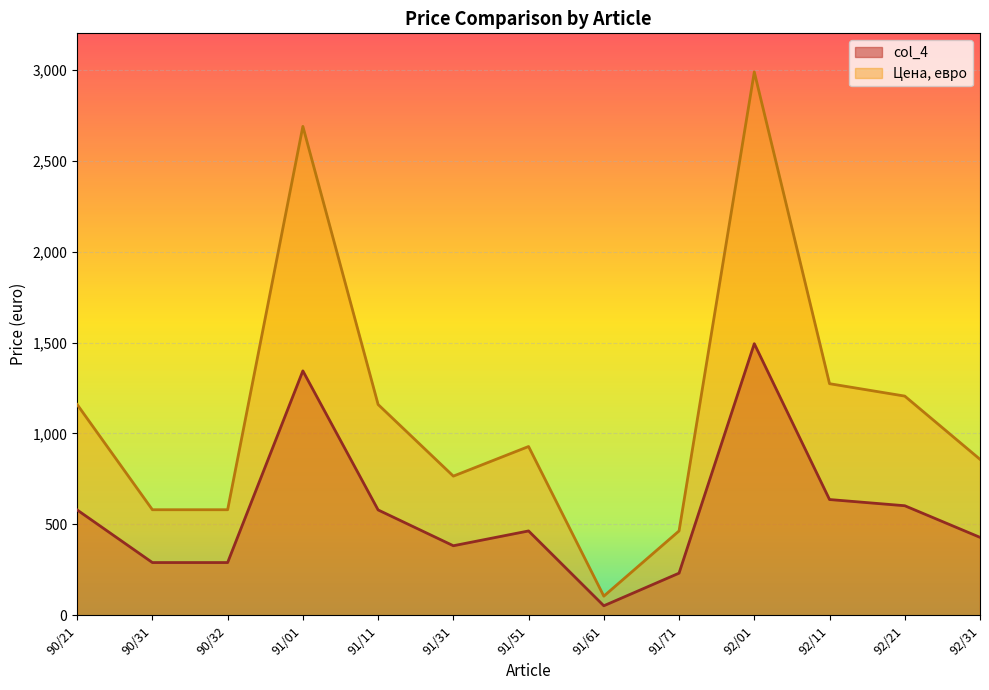

Which series has the largest total across all categories?

Цена, евро